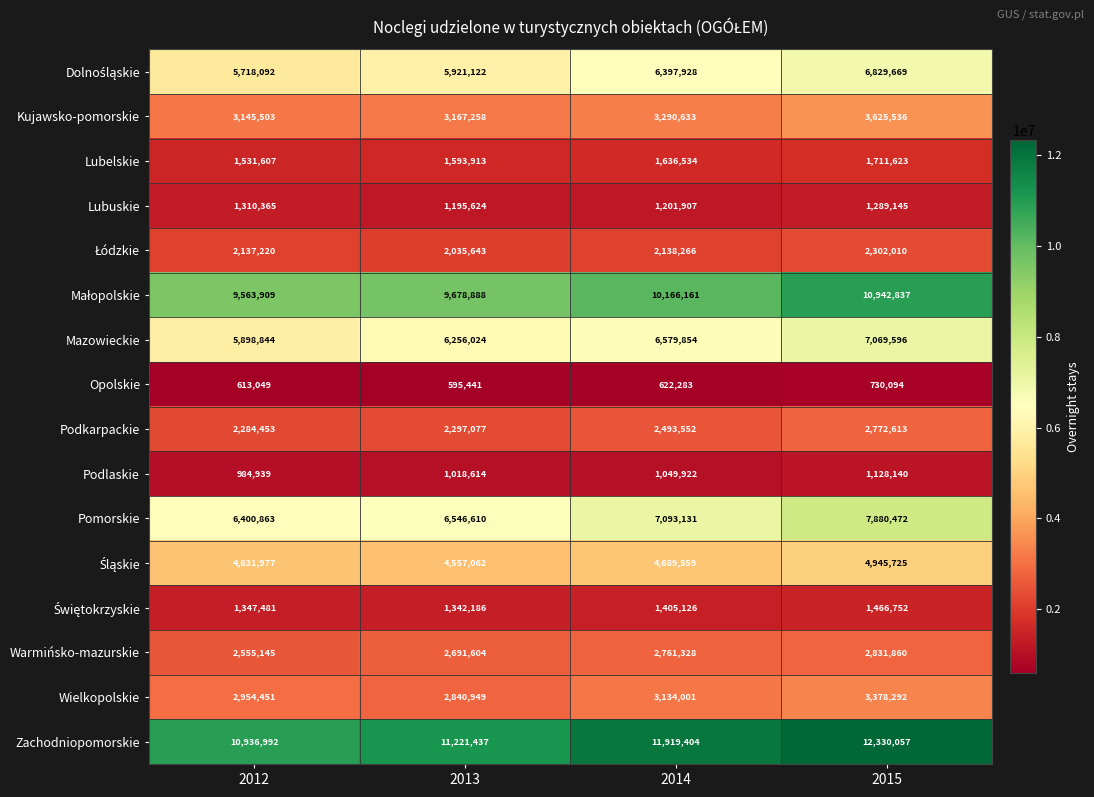

At how many categories does at least one series exceed 1111274?

4